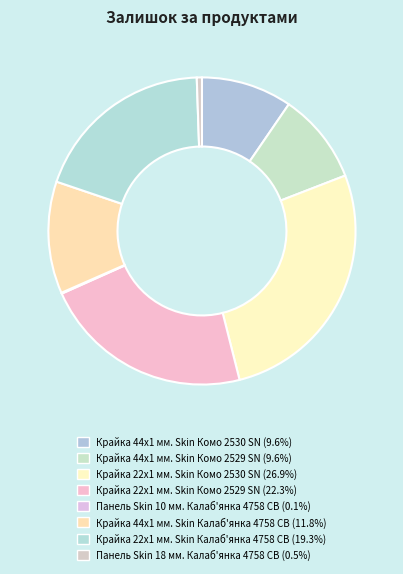

To the nearest percent, what is the difference between the largest and smallest slice percentages?

27%